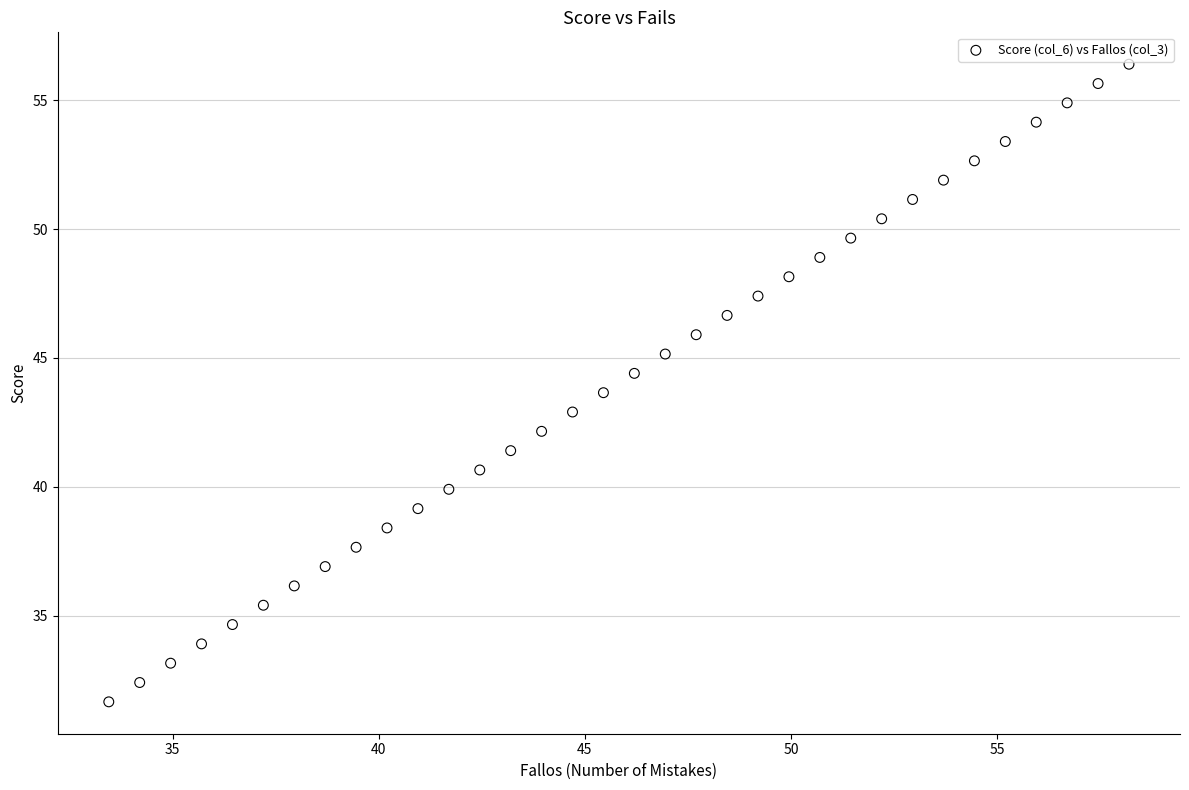

What is the range of X values (max minus min)?

24.8